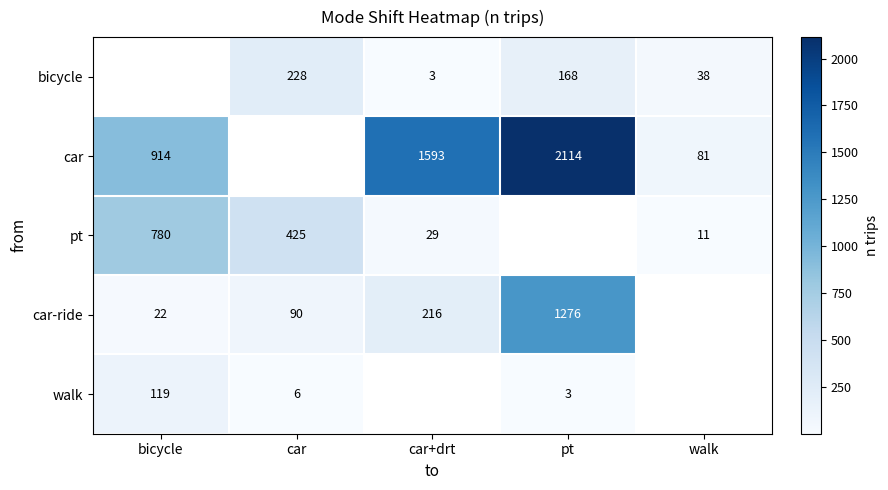

Between car and walk, which is larger?

car